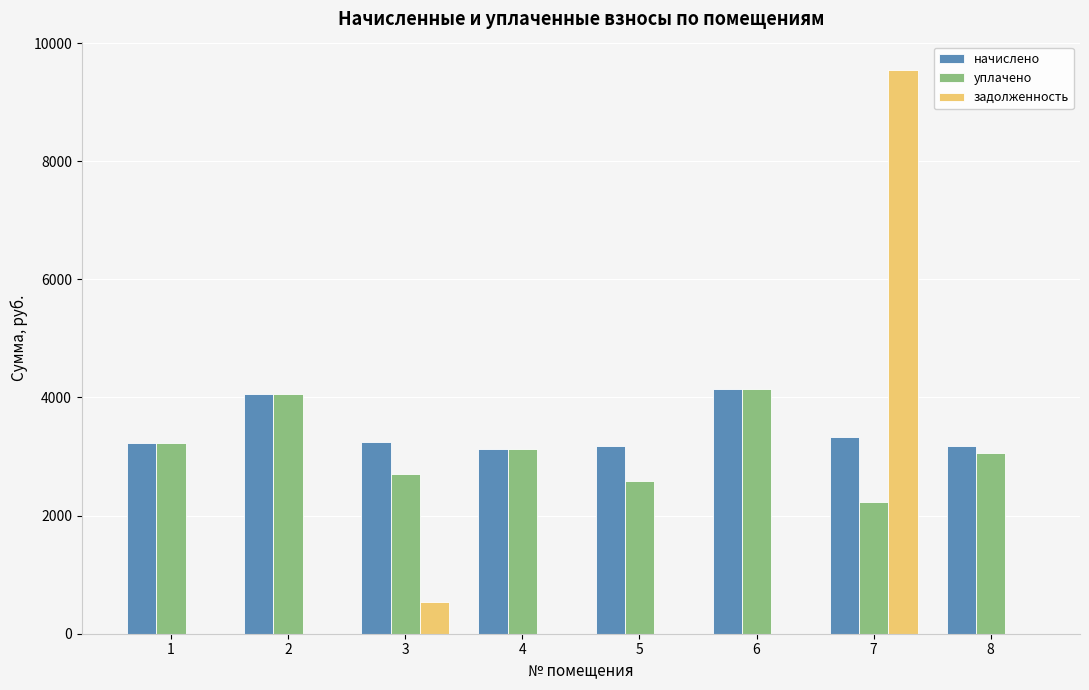

What is the spread (max minus min) of values at 4?

3129.8